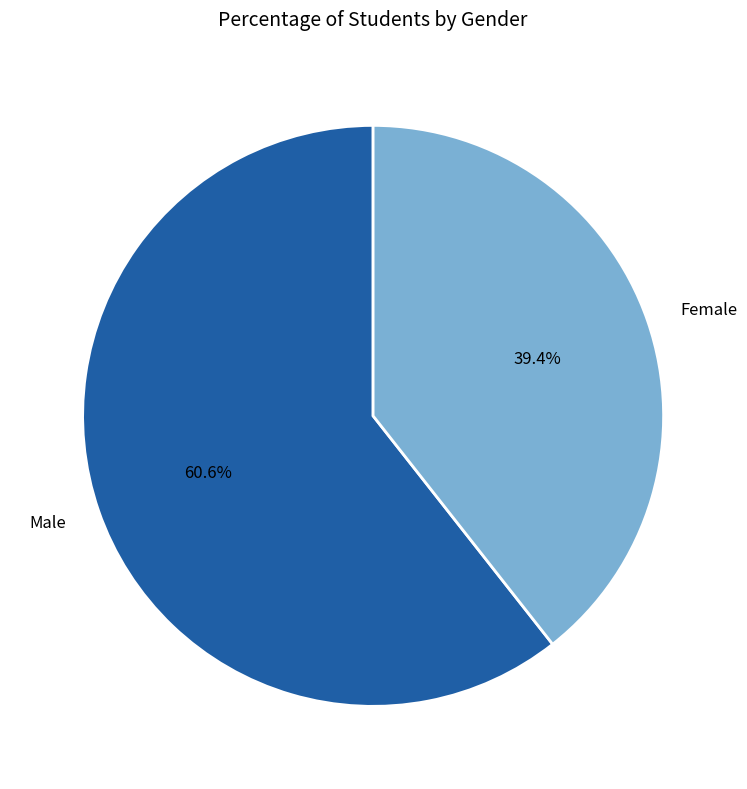

Is there a majority slice in this chart?

Yes